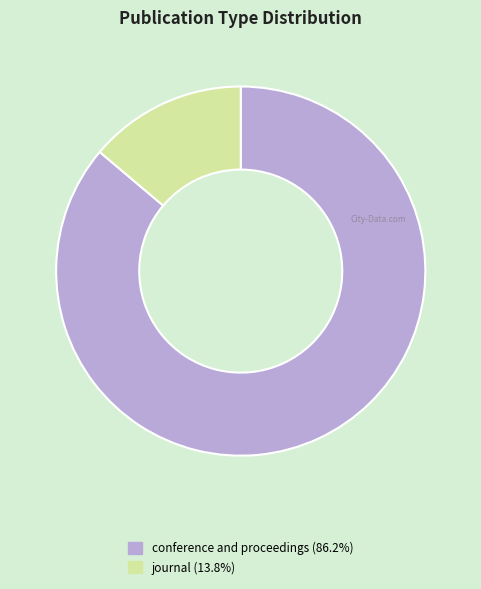

What is the smallest slice in the pie chart?

journal